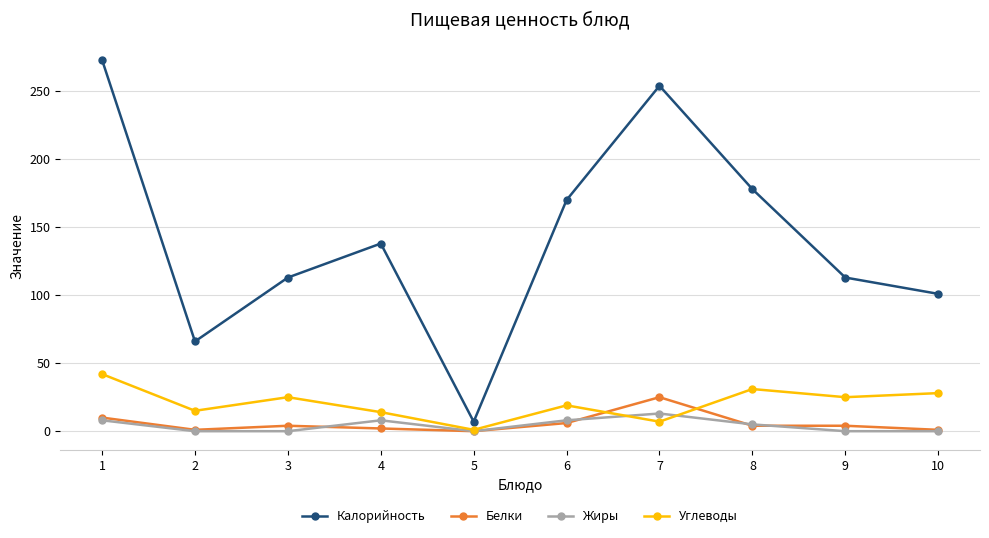

True or false: Калорийность has more than 1 points higher than both neighbors.

True